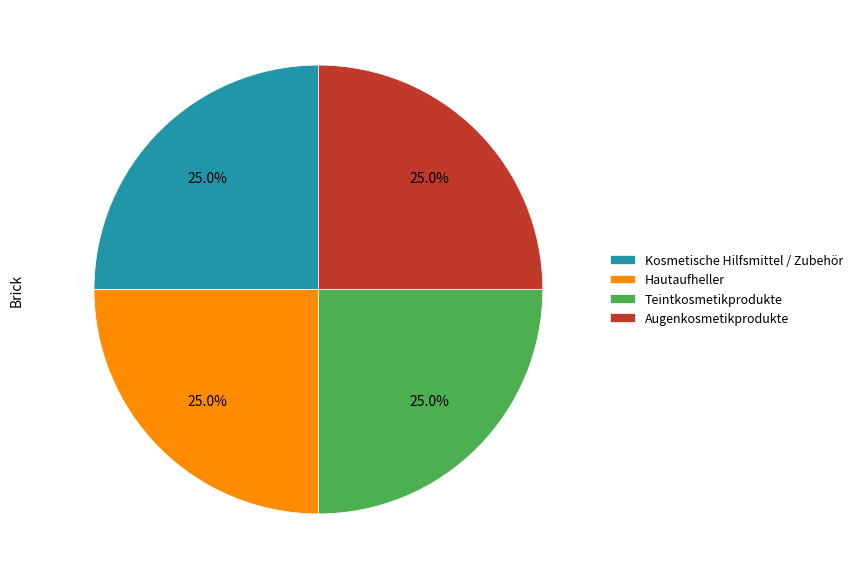

Is Hautaufheller the majority of the pie?

No